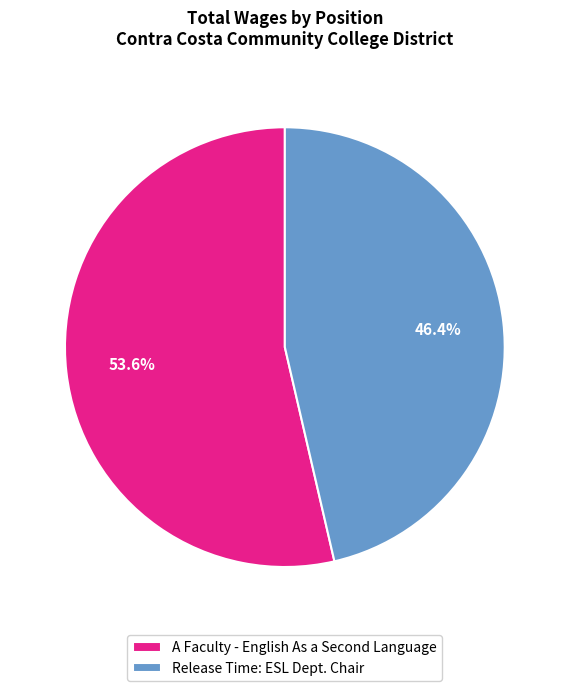

How many segments does this pie chart have?

2